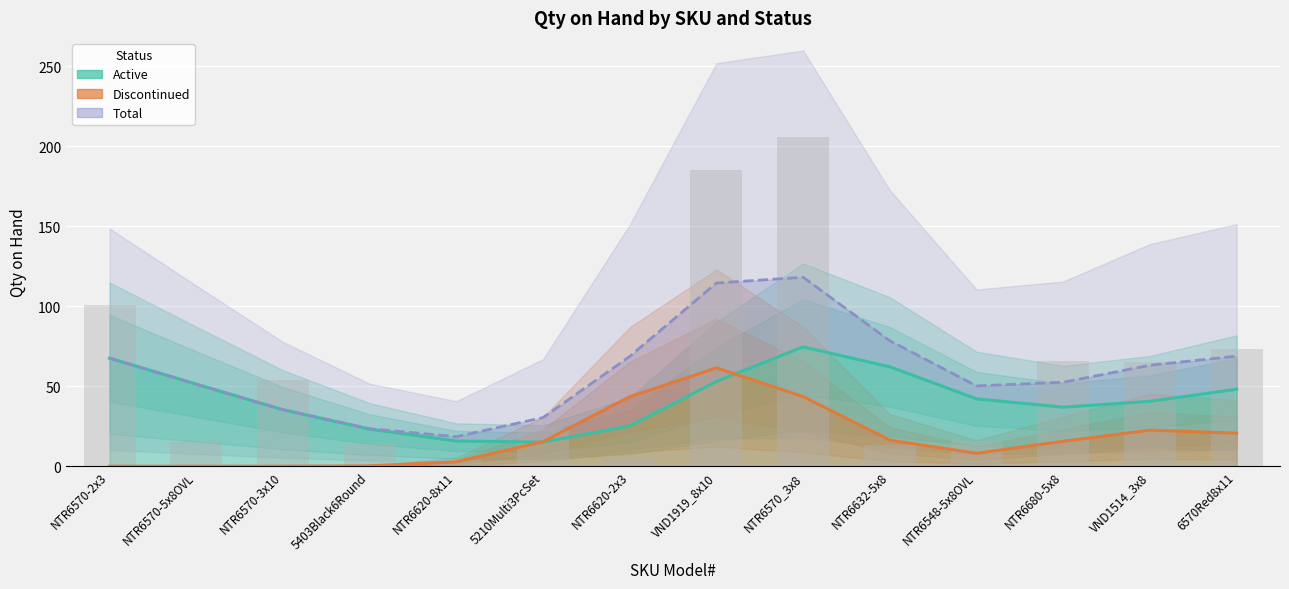

What is the label of the 5th bar from the left?

NTR6620-8x11